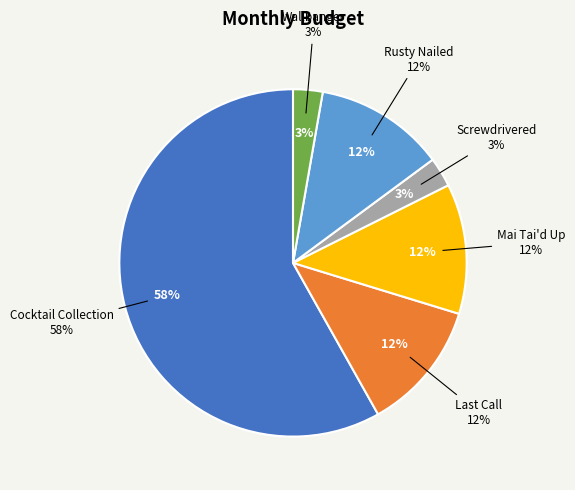

To the nearest percent, what is the average slice percentage?

17%